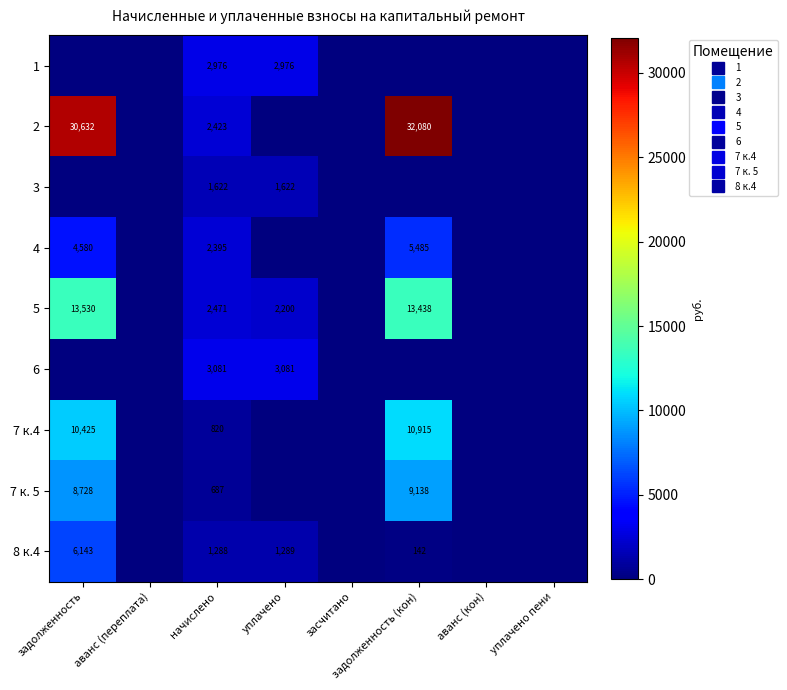

What is the greatest value displayed?

32079.5